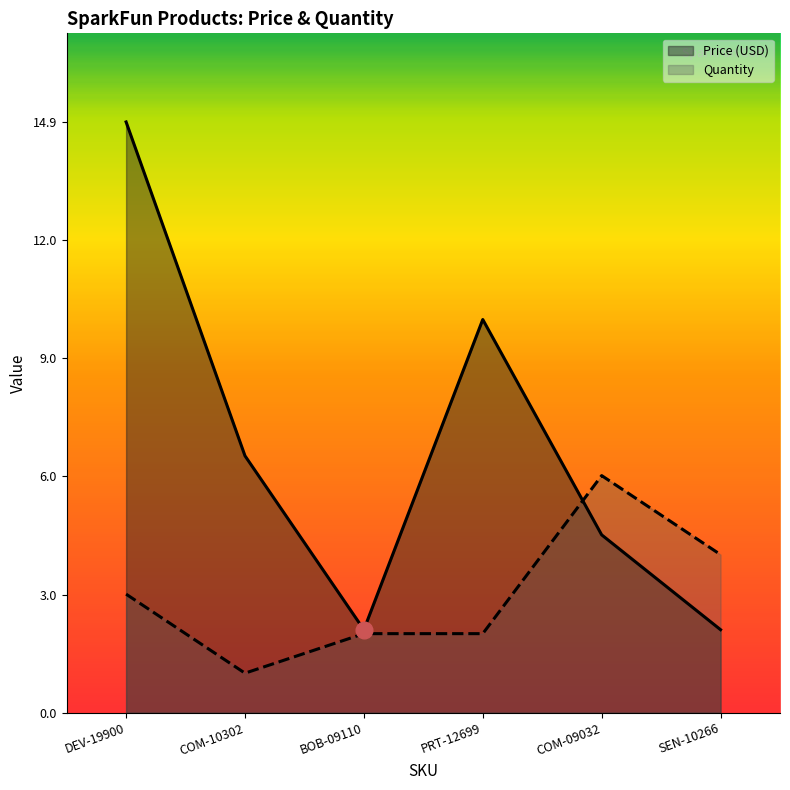

Which has a higher value, SEN-10266 or COM-09032?

COM-09032